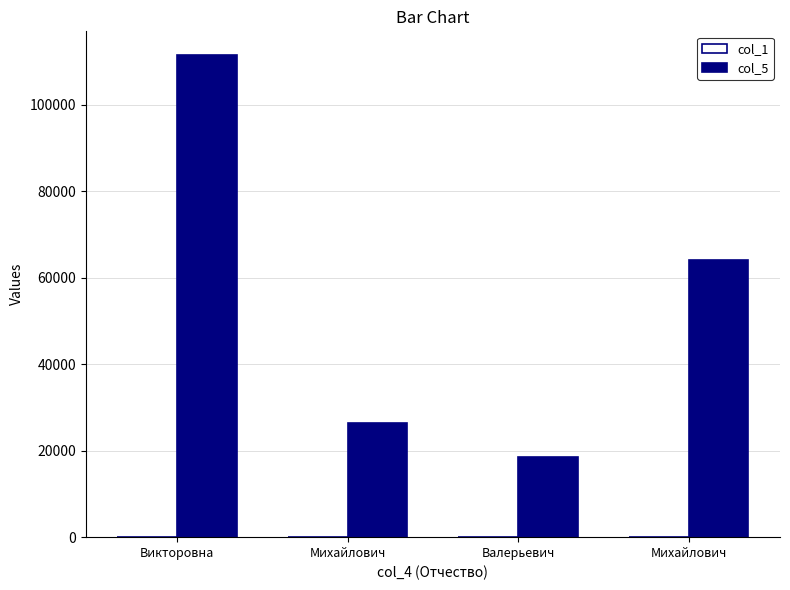

How many groups of bars are there?

4